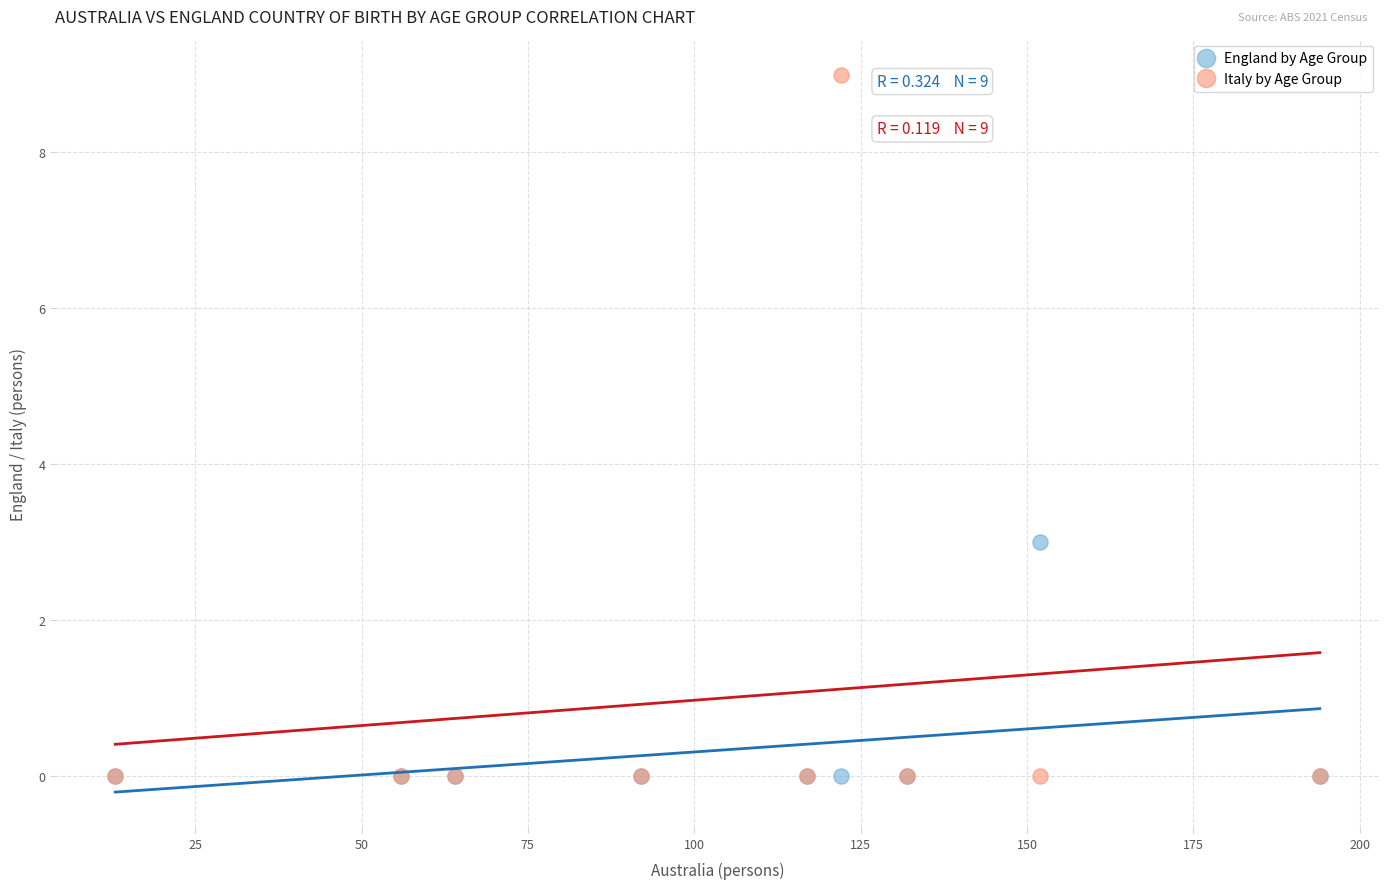

What are all the series names shown in the legend?

England by Age Group, Italy by Age Group